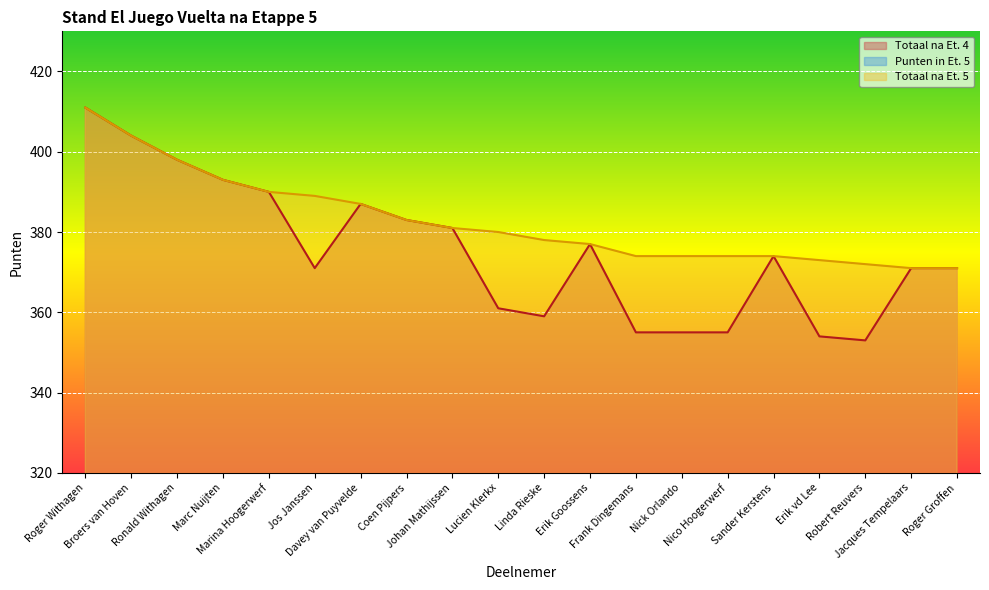

What position from the right is Robert Reuvers?

3